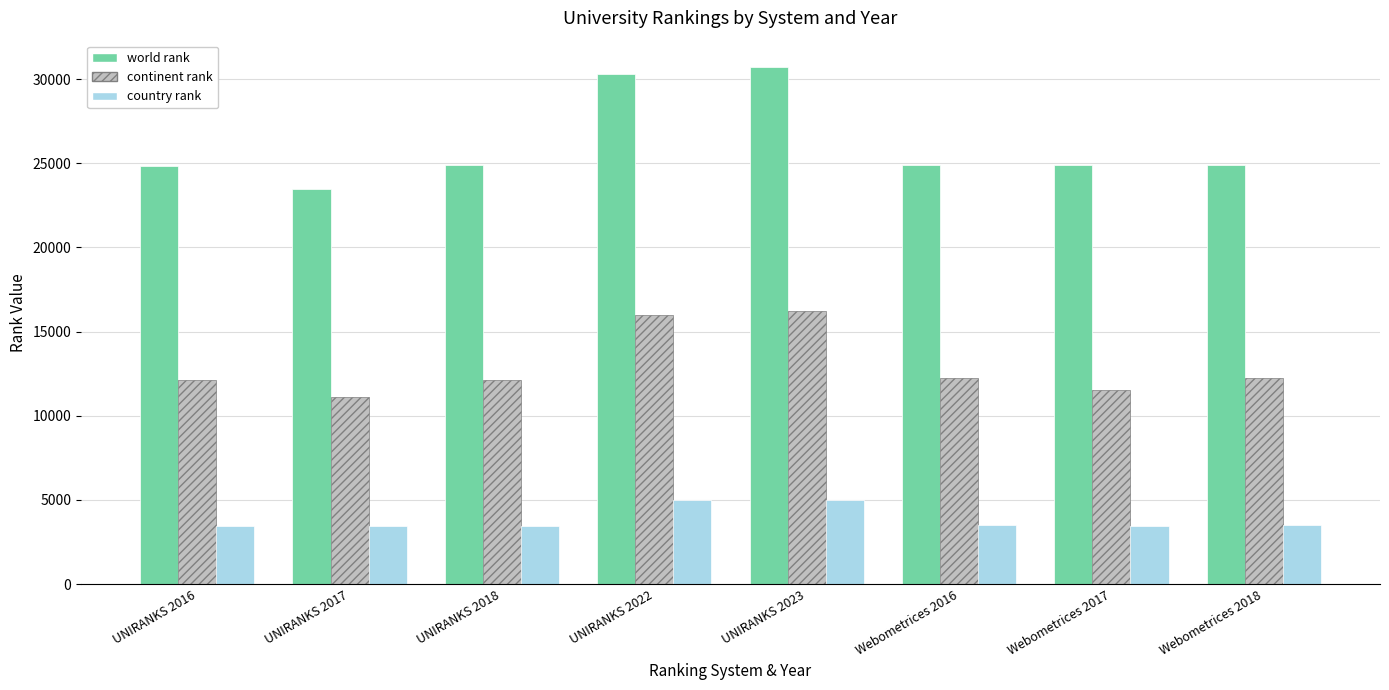

How many bars are there in total?

24